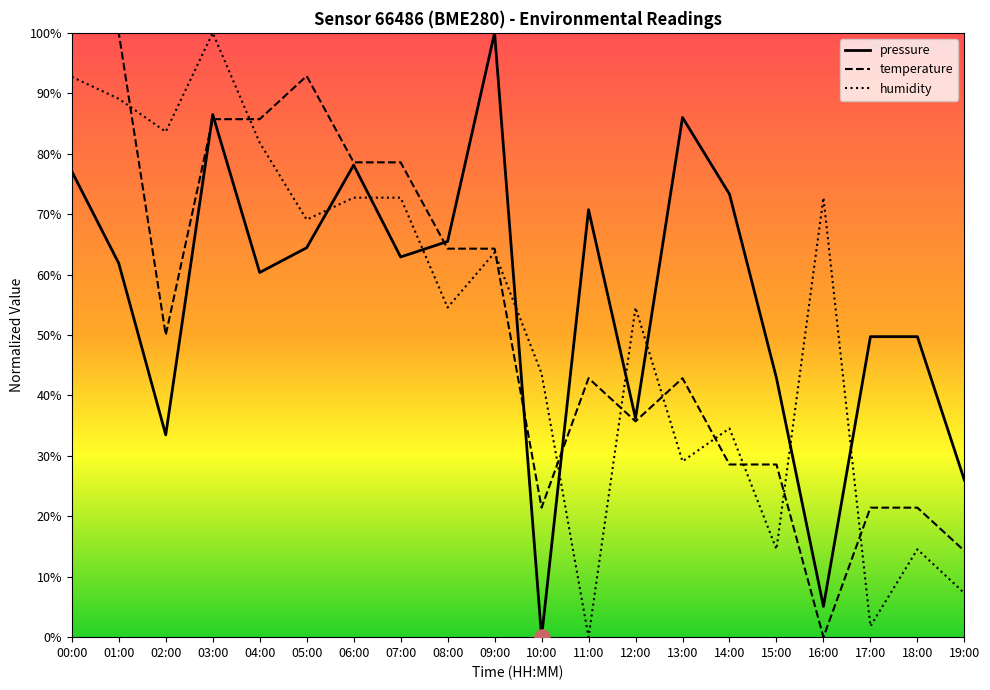

Which series reaches the minimum Y coordinate?

pressure